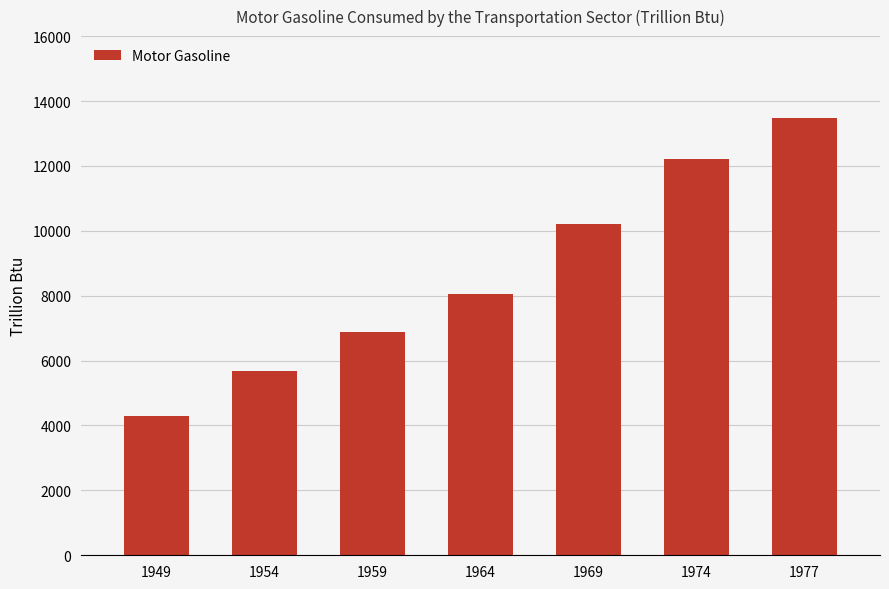

The value at 1964 is 8049.6. True or false?

True